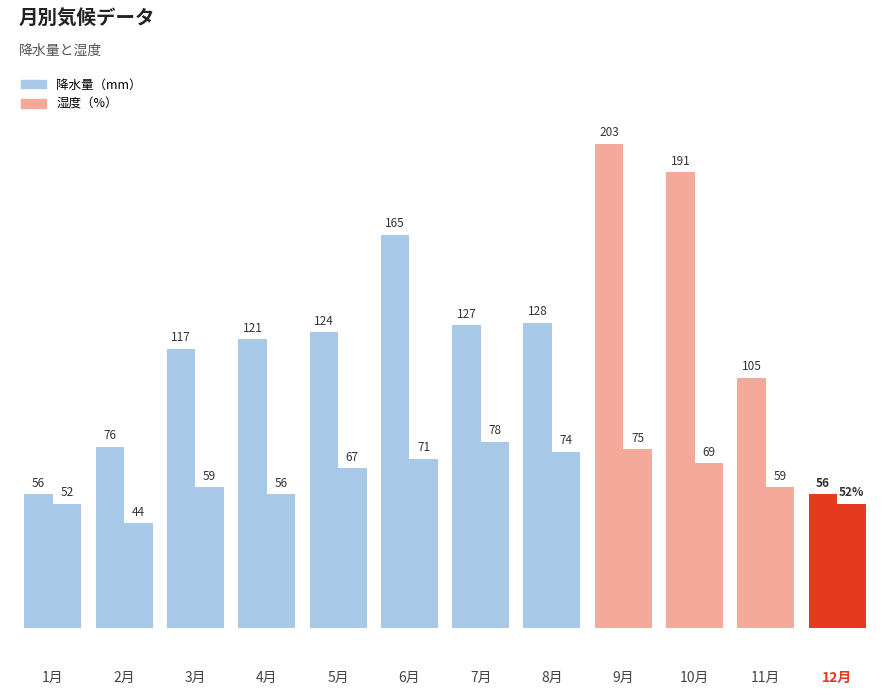

Reading left to right, extract all data points from this chart.

降水量（mm）: 56	76	117	121	124	165	127	128	203	191	105	56
湿度（%）: 52	44	59	56	67	71	78	74	75	69	59	52